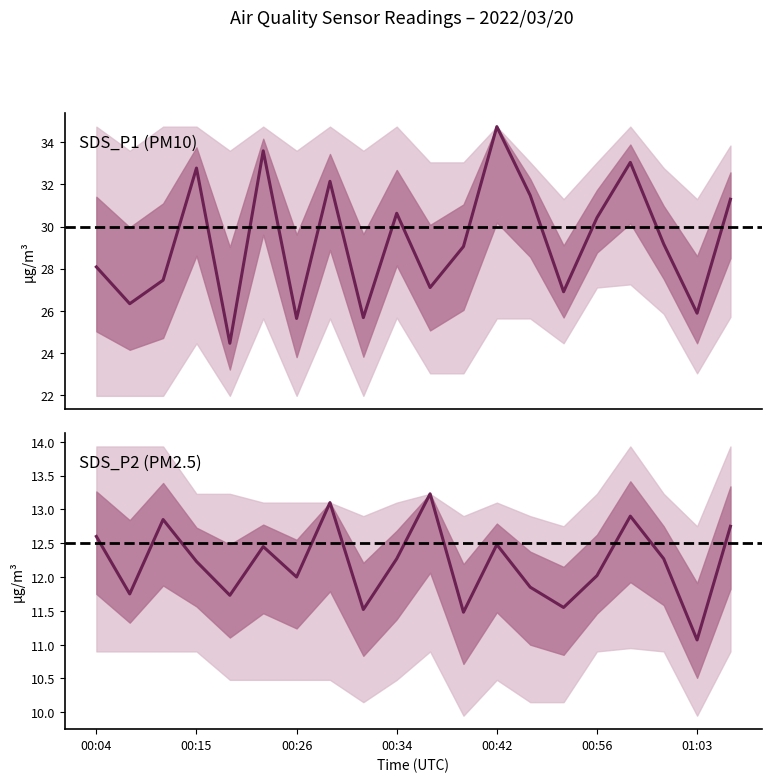

Rank the series at 00:10 from highest to lowest value.

SDS_P1_upper, SDS_P1, SDS_P1_lower, SDS_P2_upper, SDS_P2, SDS_P2_lower